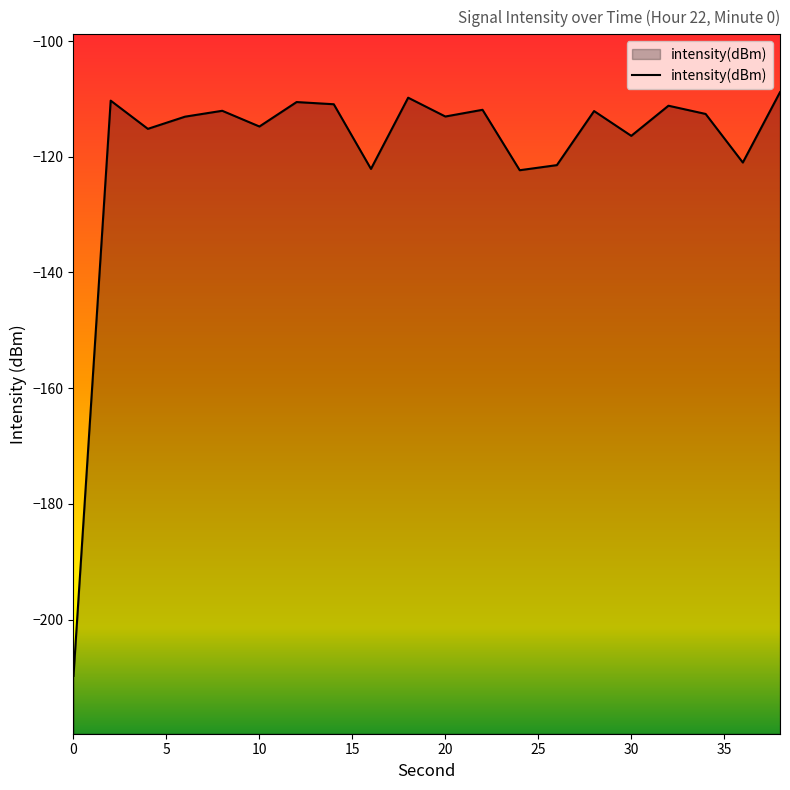

Reading right to left, list all the values displayed in this chart.

-108.8	-121.0	-112.6	-111.2	-116.4	-112.1	-121.4	-122.3	-111.9	-113.0	-109.8	-122.1	-110.9	-110.5	-114.8	-112.1	-113.1	-115.2	-110.3	-209.7